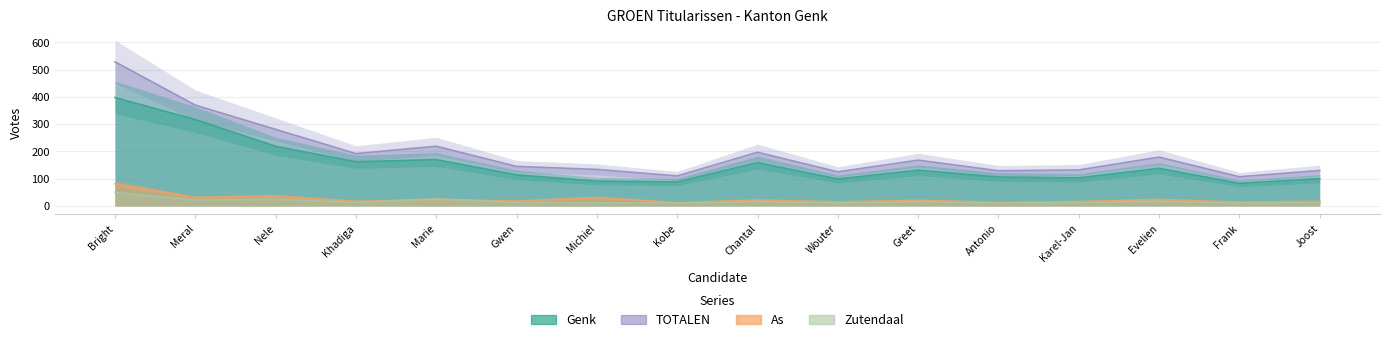

Which series has the largest range (max minus min)?

TOTALEN